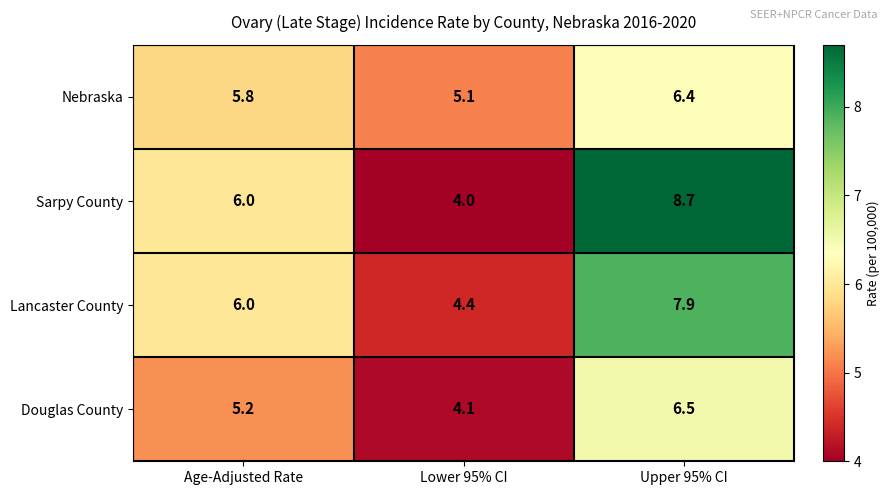

At how many categories does at least one series exceed 5?

3